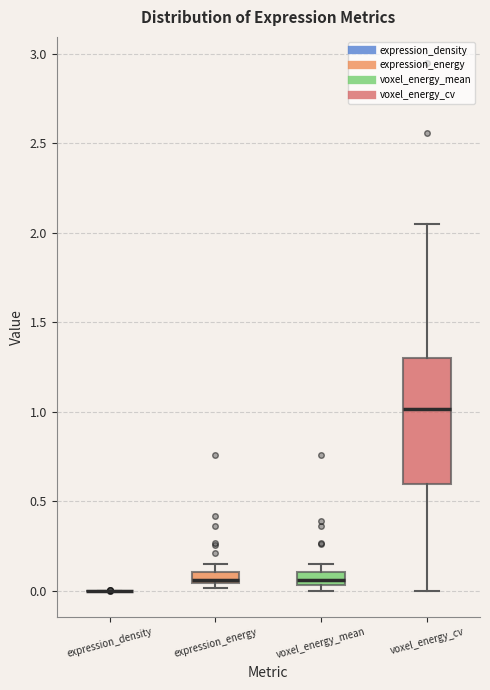

Comparing the boxes themselves (not the whiskers), which one is the tallest?

voxel_energy_cv